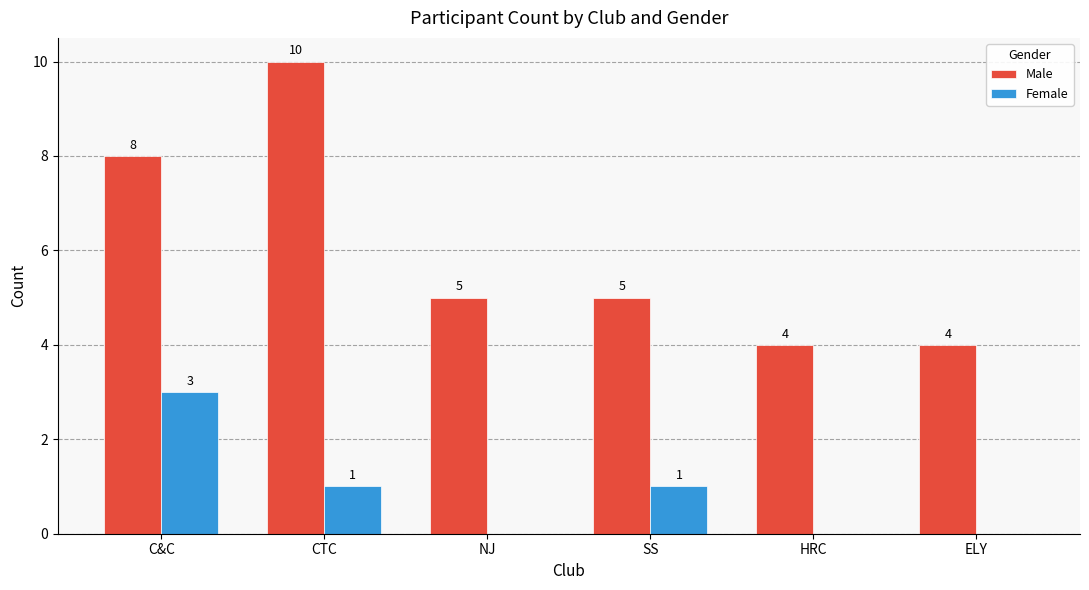

Is it true that Male equals 10 at CTC?

True